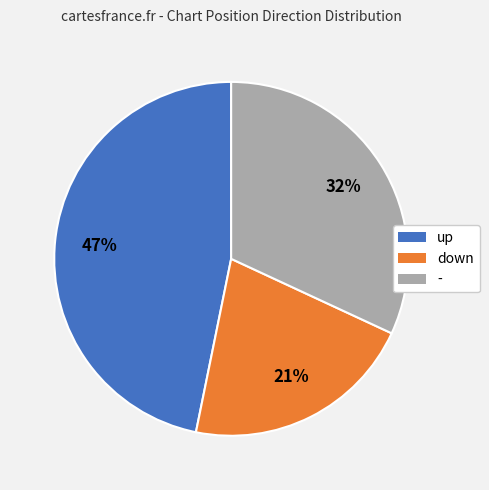

Is it true that - is 32% of the pie?

True